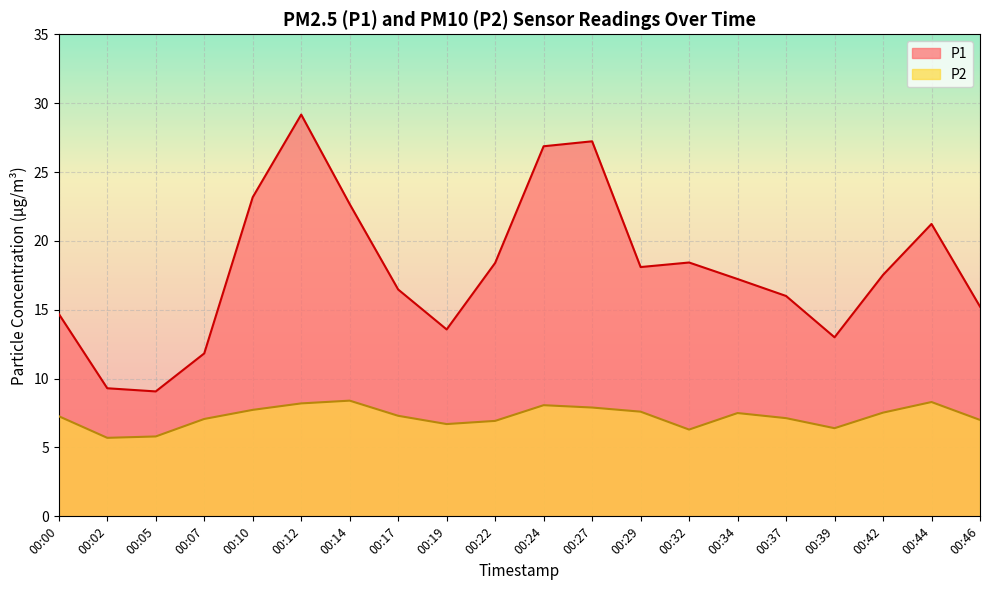

What is the difference between the maximum and minimum values in the P1 series?

20.1